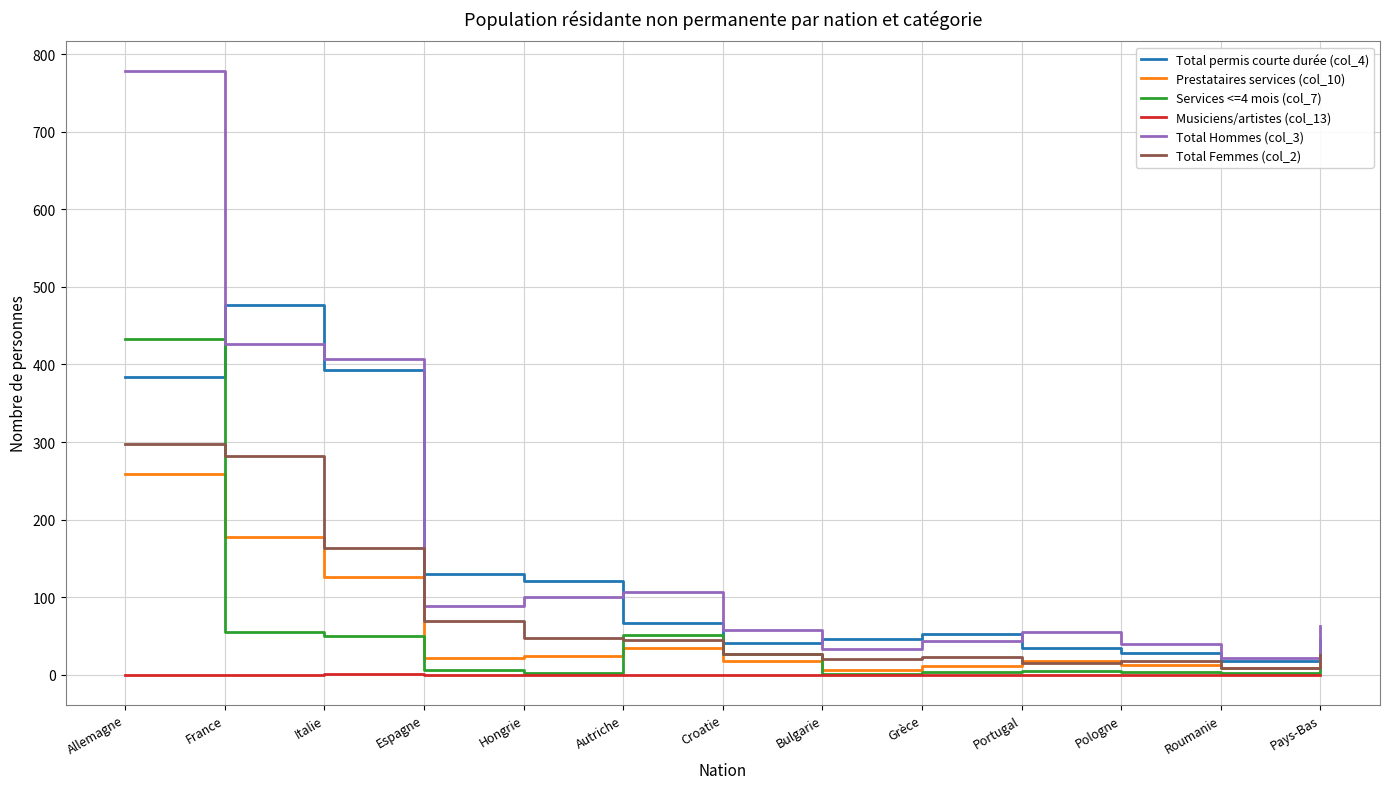

True or false: Total Femmes (col_2) has more than 0 interior local peaks.

True